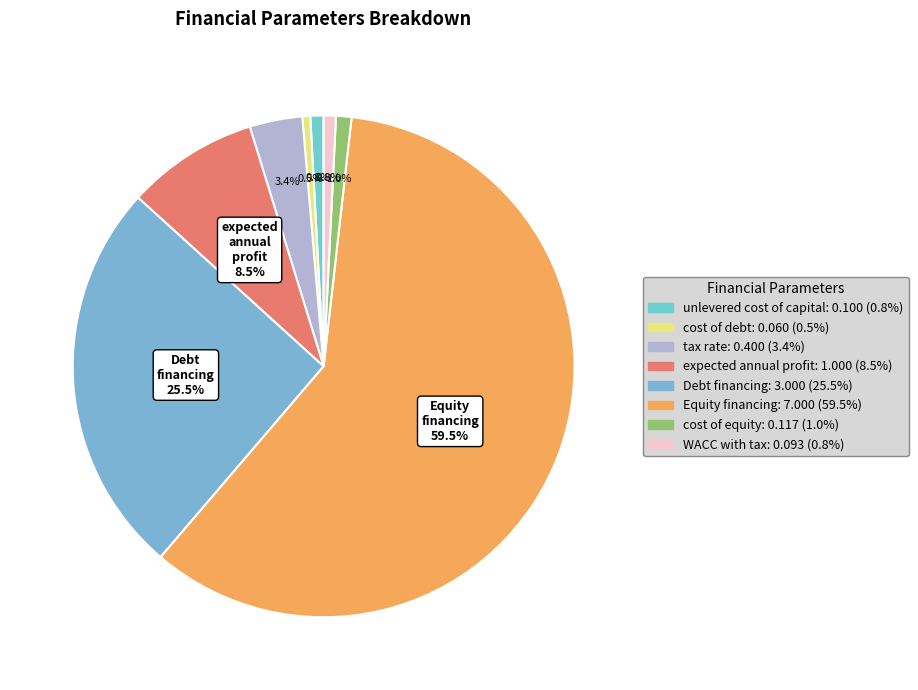

Count the number of slices in the pie.

8